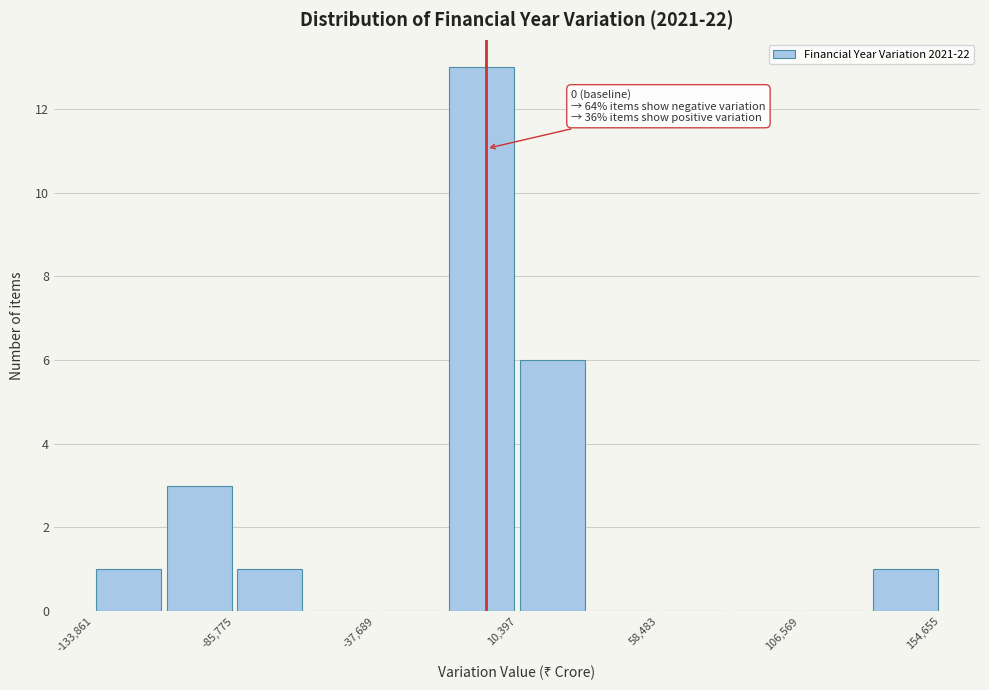

Which range on the x-axis has the tallest bar?

-15000 to 10000